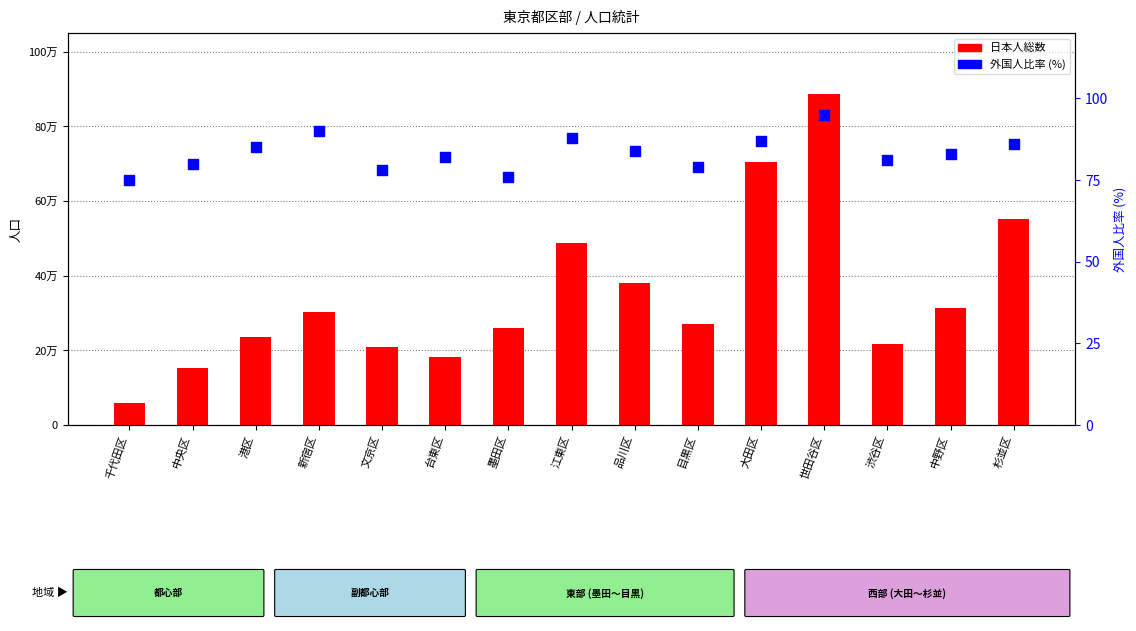

At which category is the sum across all series the highest?

世田谷区